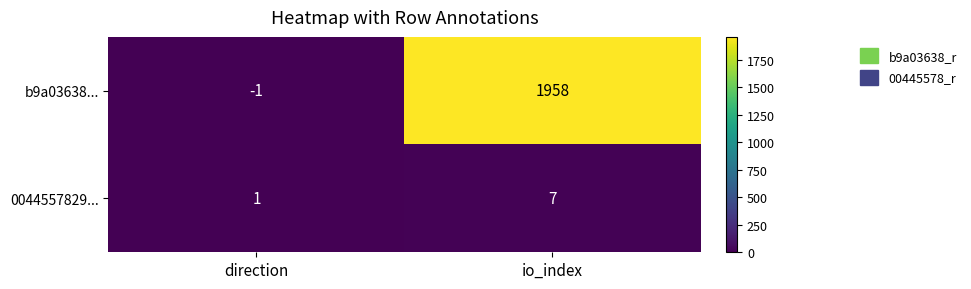

The b9a03638... series shows 411 at io_index. True or false?

False